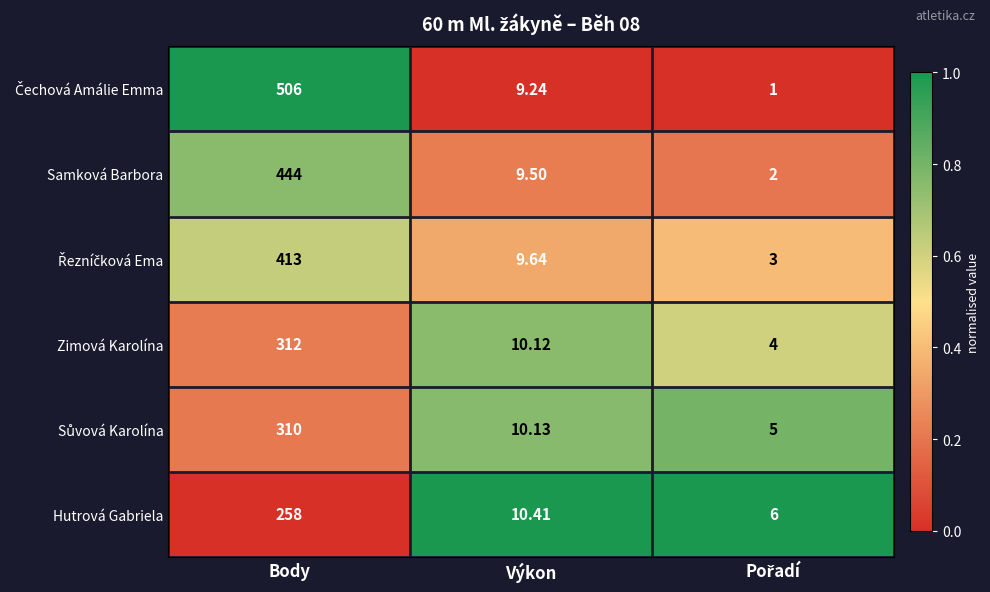

At which category does the chart reach its peak across all series?

Body